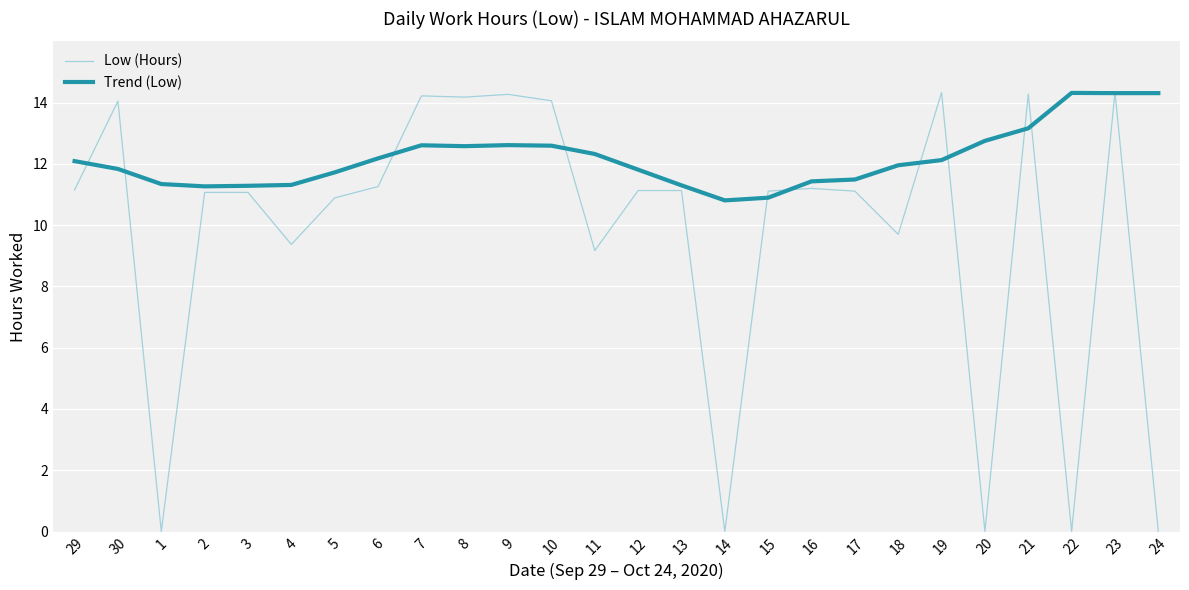

True or false: Trend (Low) has a value of 11.8 at 30.

True